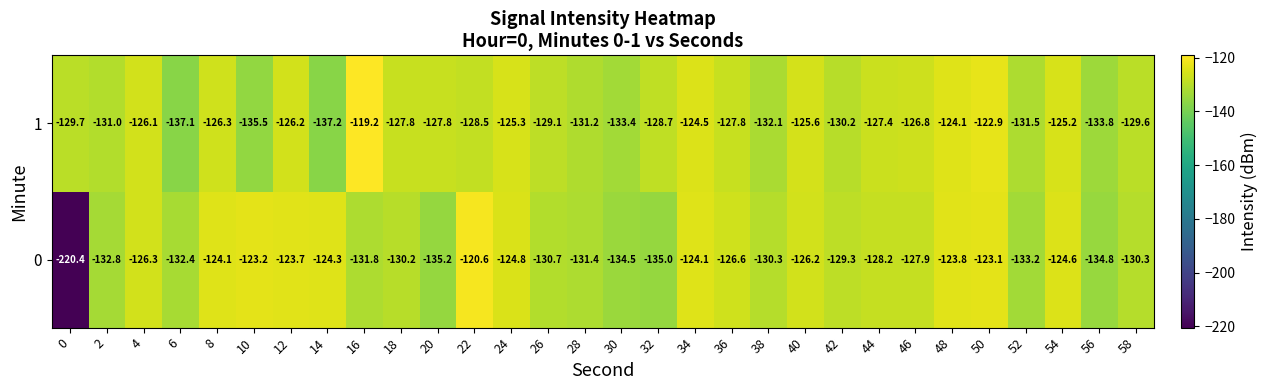

List the series in order of their overall mean, highest first.

1, 0